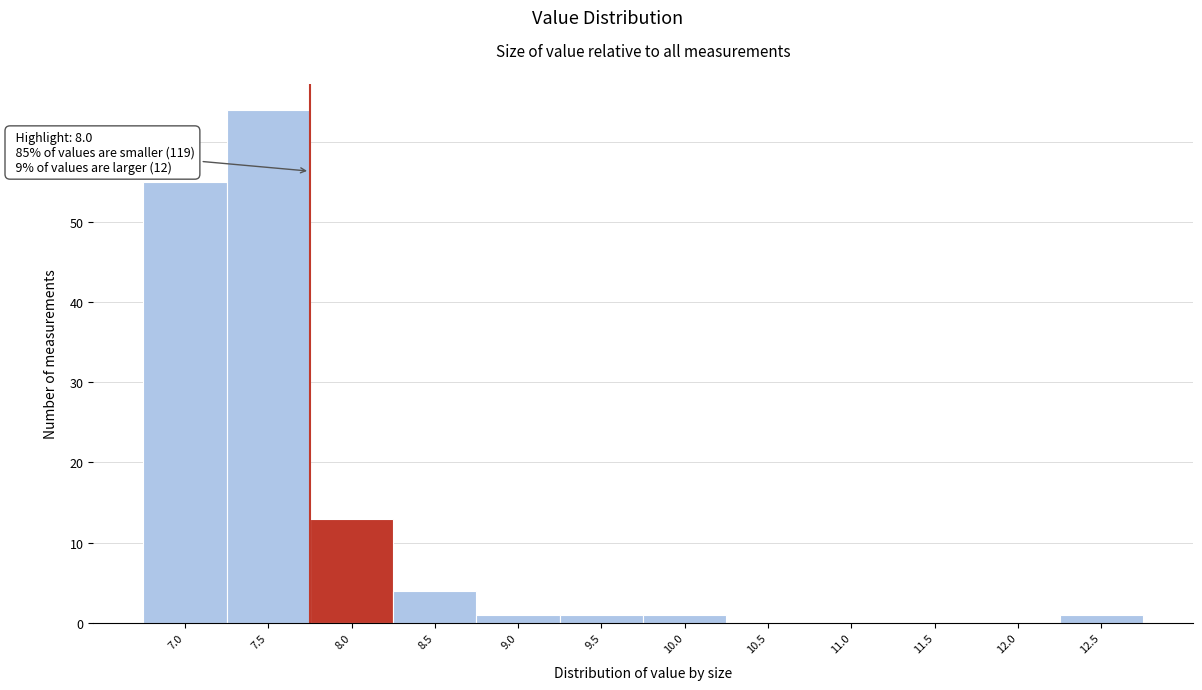

Reading left to right, transcribe all the data shown in this chart.

7.0=55	7.5=64	8.0=13	8.5=4	9.0=1	9.5=1	10.0=1	10.5=0	11.0=0	11.5=0	12.0=0	12.5=1